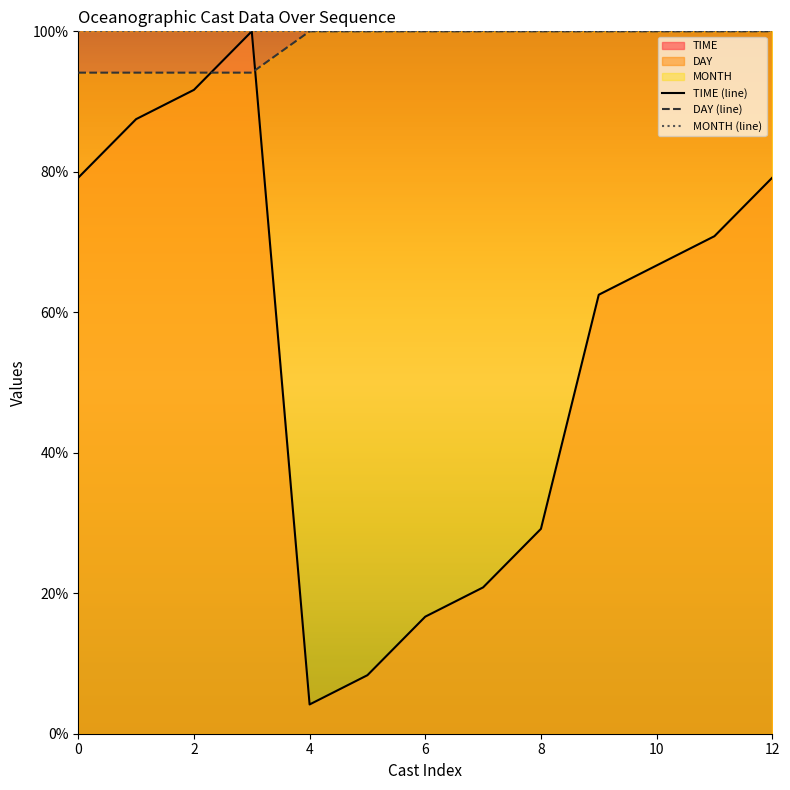

What is the total value across all series at 7?

220.8